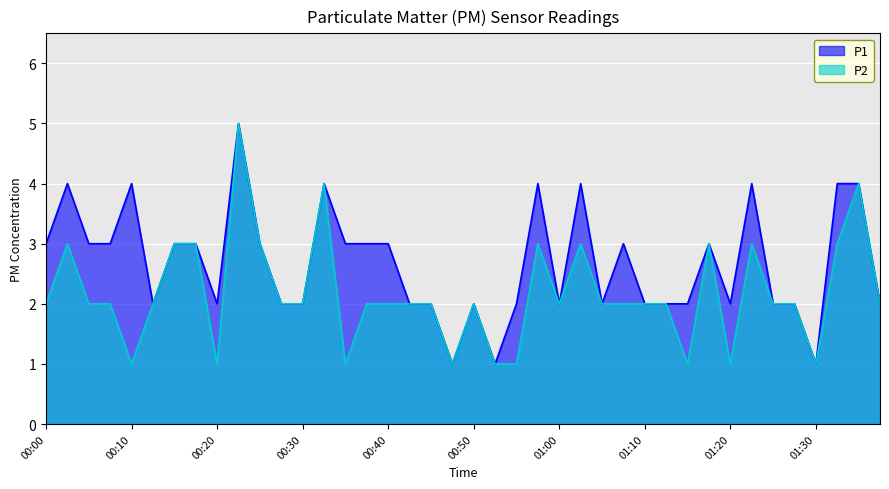

Is the value of P1 at 00:17 greater than the value of P2 at 01:28?

Yes